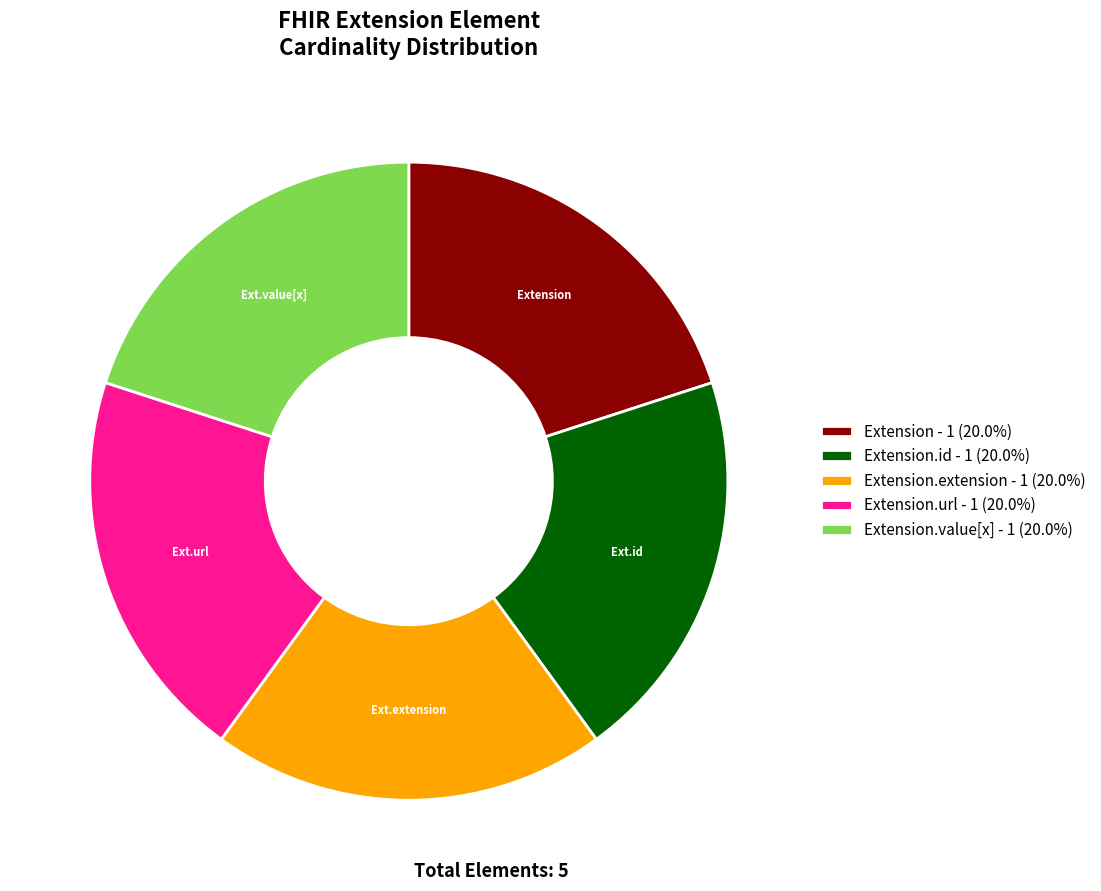

Does any single category account for the majority?

No